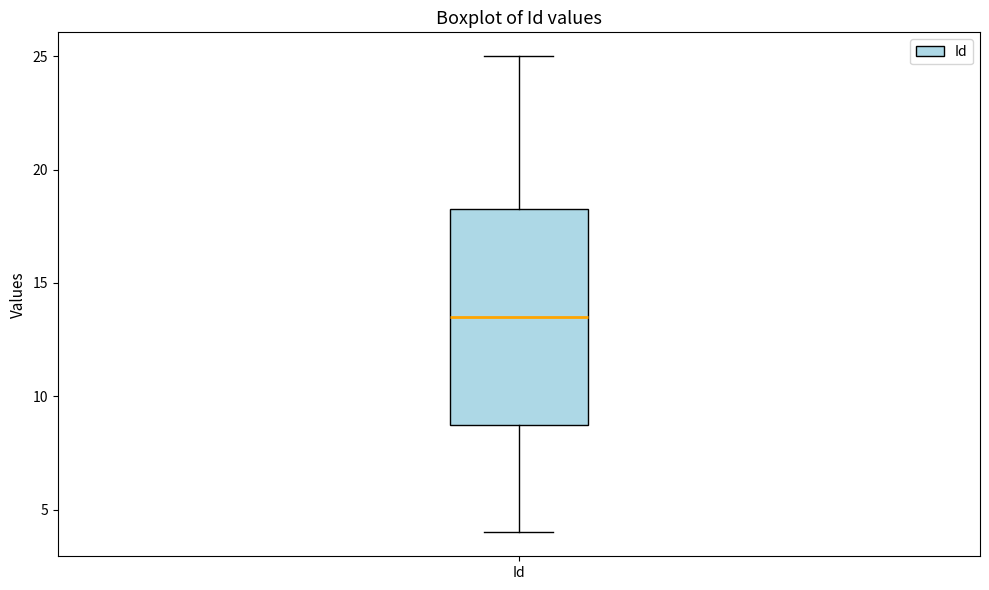

Transcribe this box plot: give where the median line is, the range the box spans, and where the two whiskers end, as read against the y-axis. The values are not printed on the chart, so give them approximately, as read against the axis.

median 13.5, box 9.0 to 18.5, whiskers 4.0 to 25.0